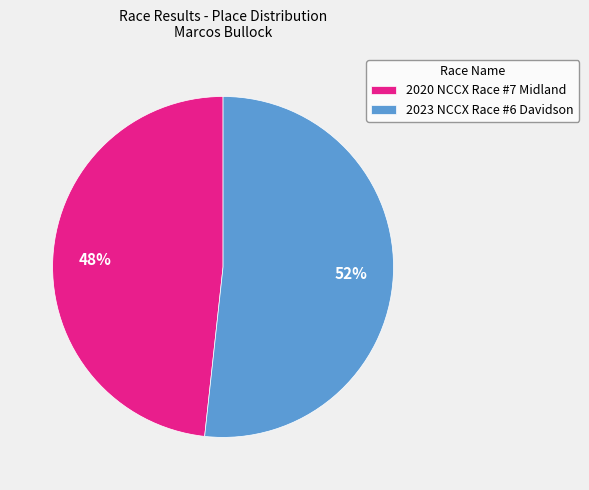

Is there a majority slice in this chart?

Yes